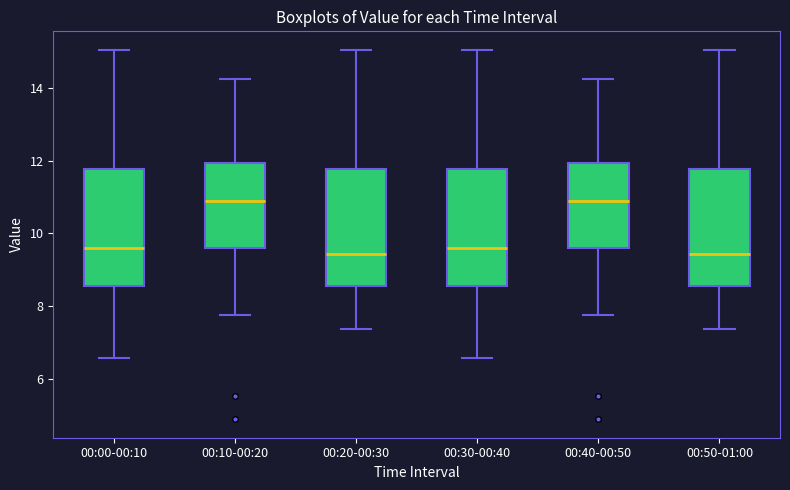

Reading left to right, transcribe this box plot: for each box, give where its median line is, the range the box spans, and where its two whiskers end, as read against the y-axis. The values are not printed on the chart, so give them approximately, as read against the axis.

00:00-00:10: median 9.6, box 8.6 to 11.8, whiskers 6.6 to 15.0
00:10-00:20: median 10.8, box 9.6 to 12.0, whiskers 7.8 to 14.2
00:20-00:30: median 9.4, box 8.6 to 11.8, whiskers 7.4 to 15.0
00:30-00:40: median 9.6, box 8.6 to 11.8, whiskers 6.6 to 15.0
00:40-00:50: median 10.8, box 9.6 to 12.0, whiskers 7.8 to 14.2
00:50-01:00: median 9.4, box 8.6 to 11.8, whiskers 7.4 to 15.0